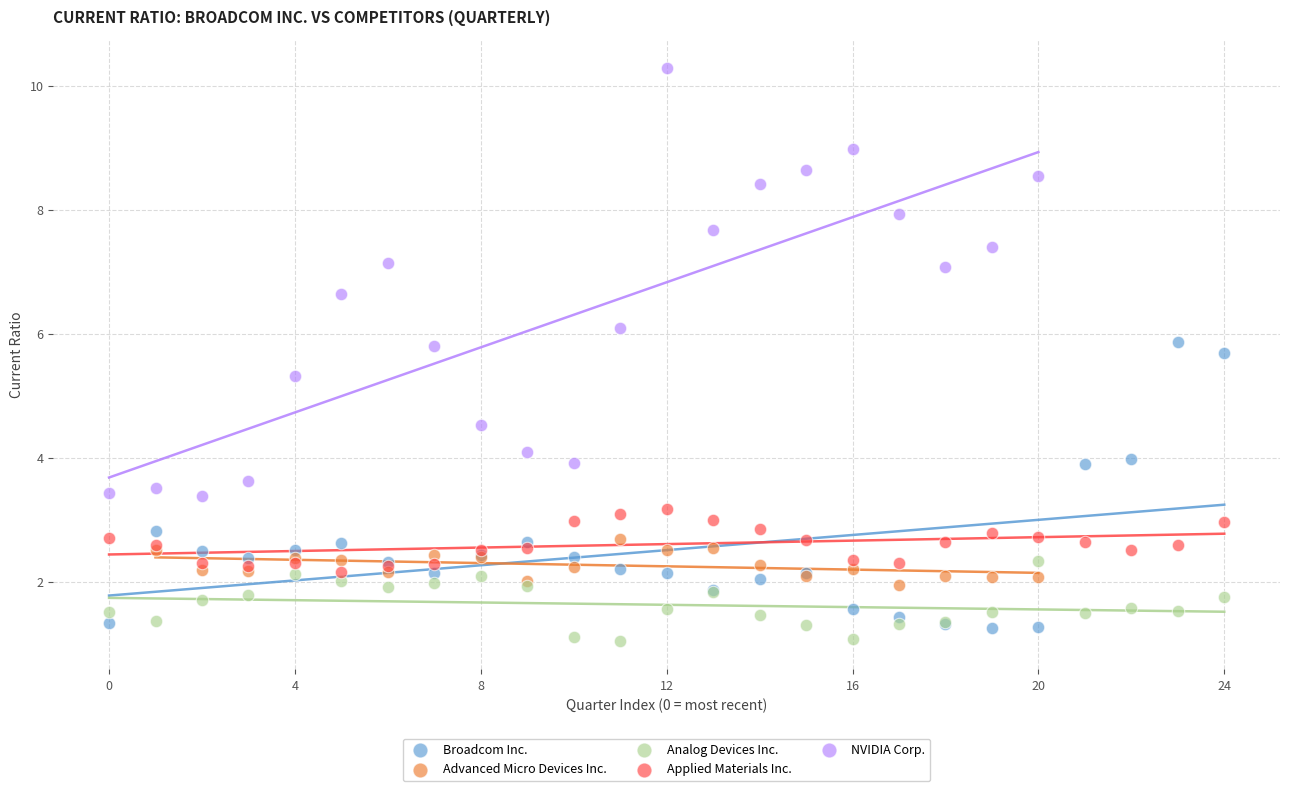

Which series has the largest Y range (max minus min)?

NVIDIA Corp.